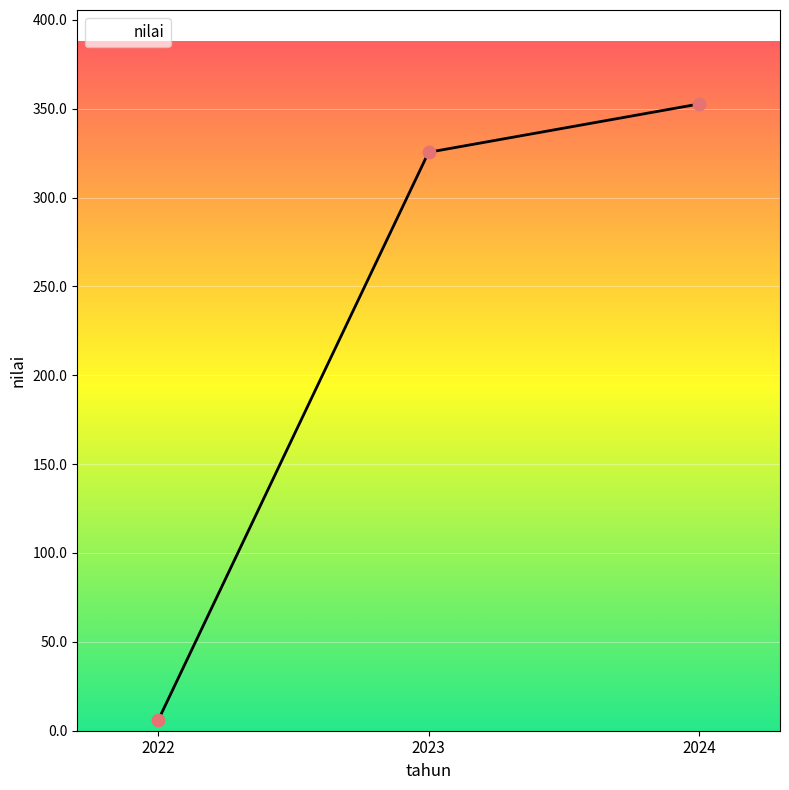

Which has a higher value, 2023 or 2022?

2023